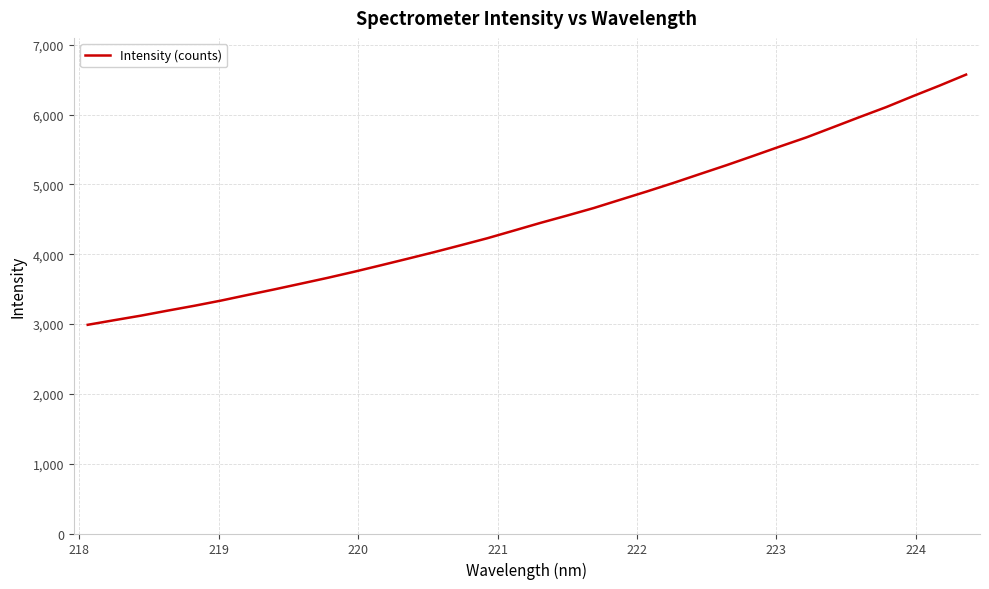

What is the difference between the maximum and minimum values?

3583.9